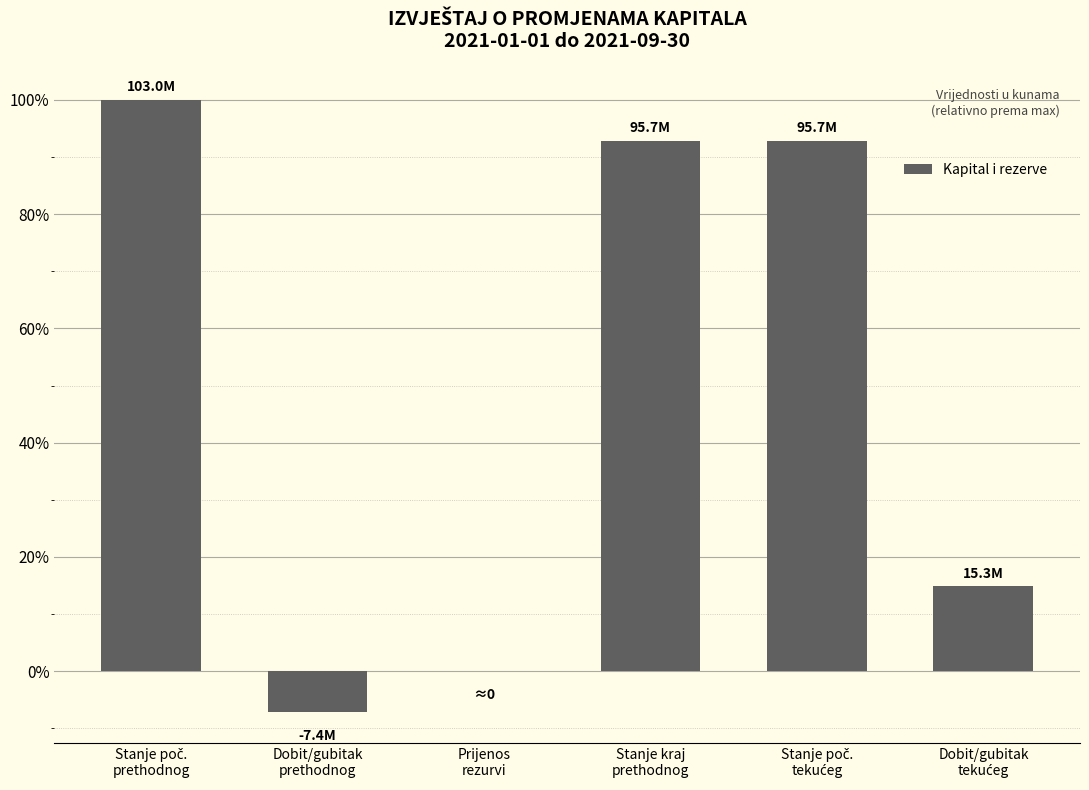

What is the maximum value shown in the chart?

100.0